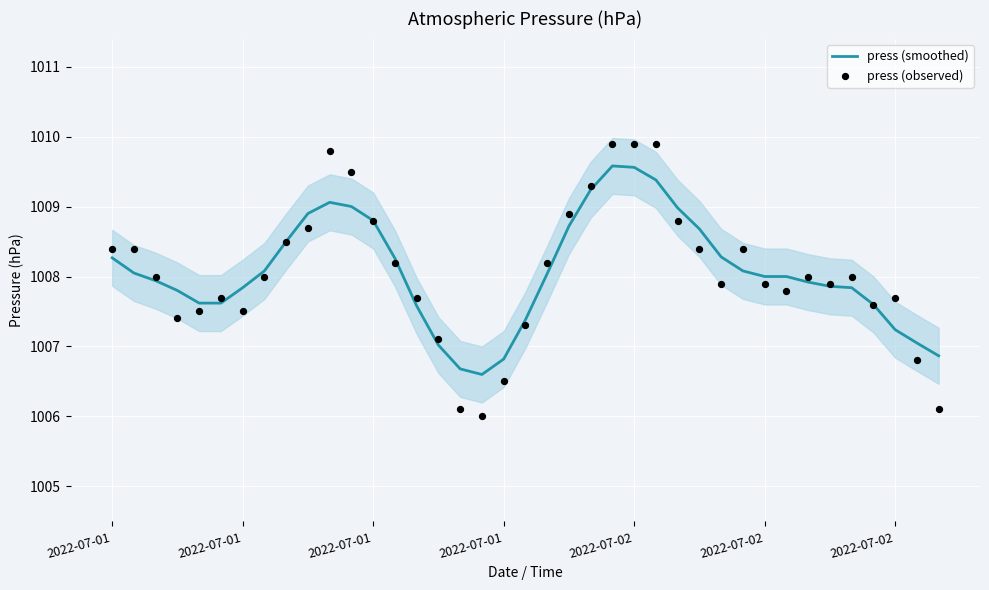

What is the total value across all series at 38?

2013.0